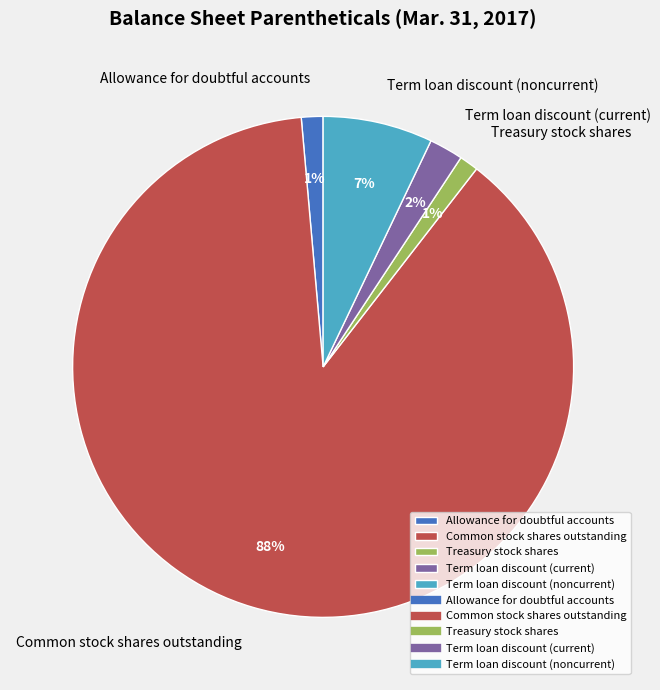

What percentage is the Allowance for doubtful accounts slice, to the nearest percent?

1%